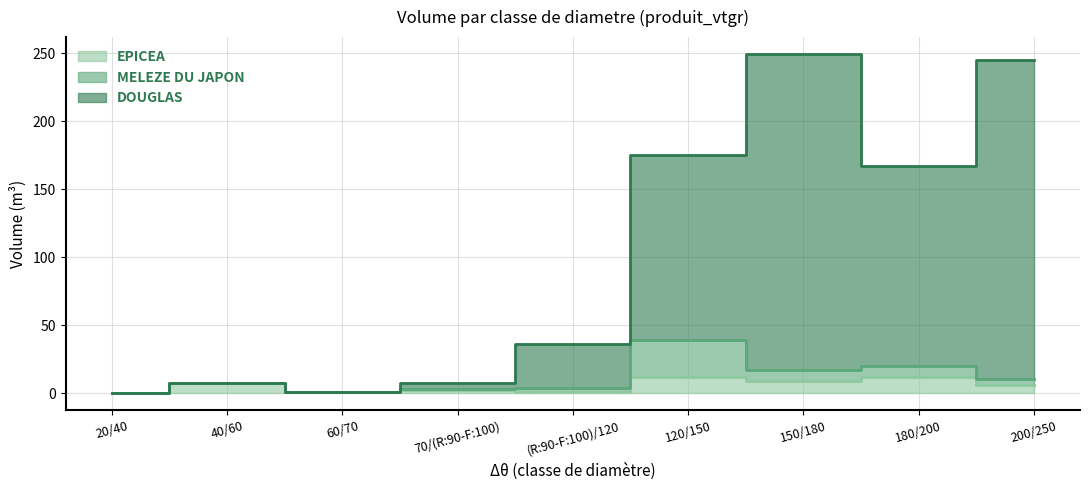

True or false: EPICEA and DOUGLAS intersect in this chart.

False